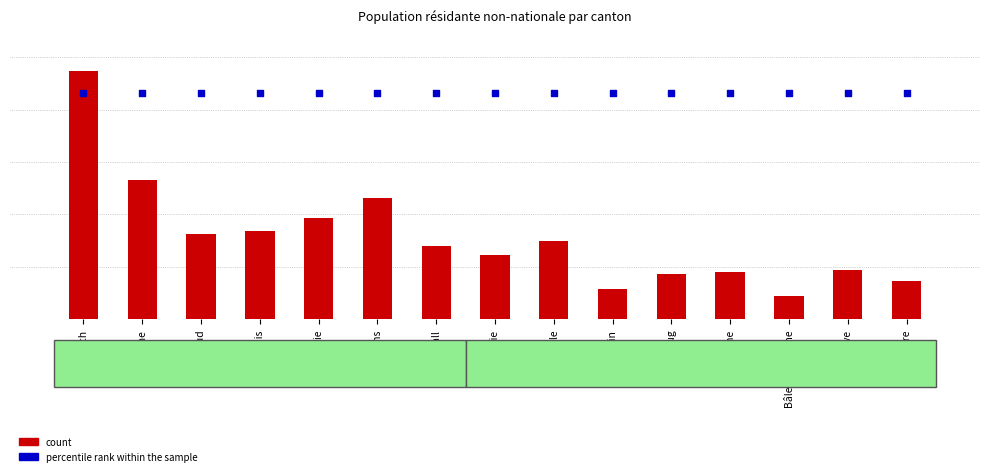

At which category is the sum across all series the highest?

Zurich